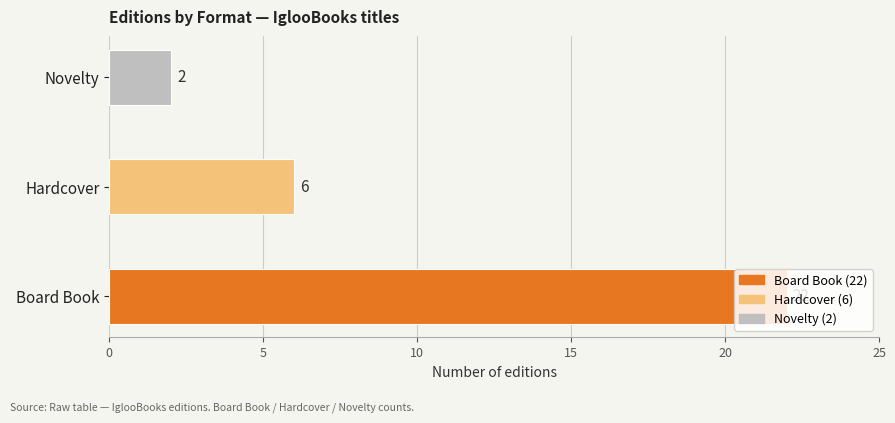

How many values are between 2 and 22?

3